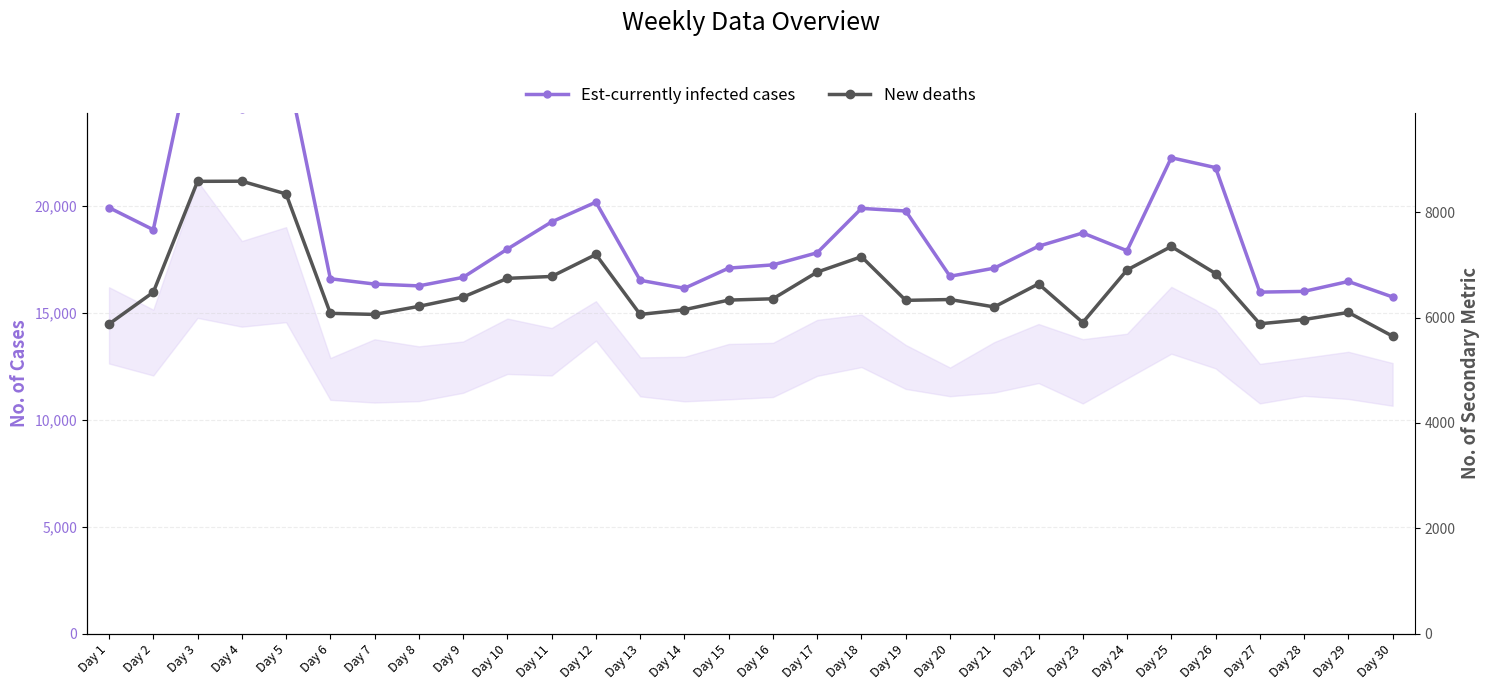

The value of Est-currently infected cases at Day 13 is 16511. True or false?

True